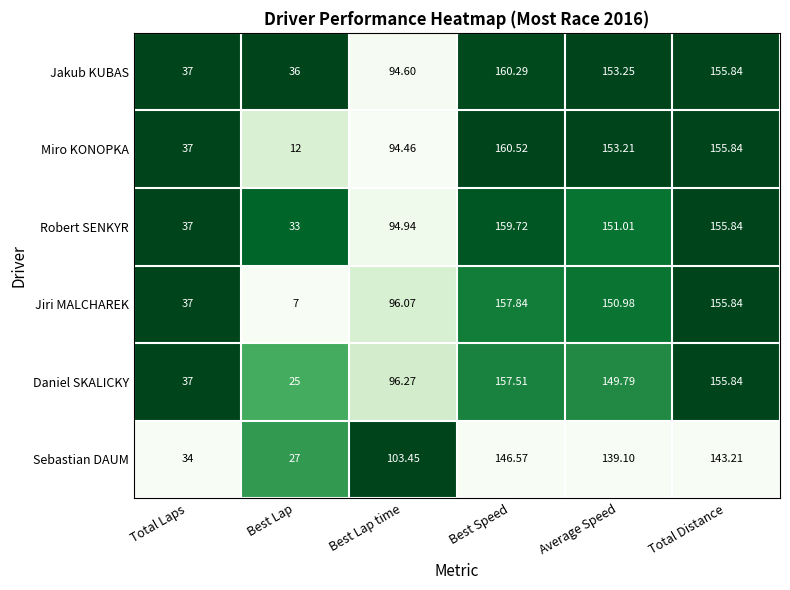

At which category does the chart reach its peak across all series?

Best Speed